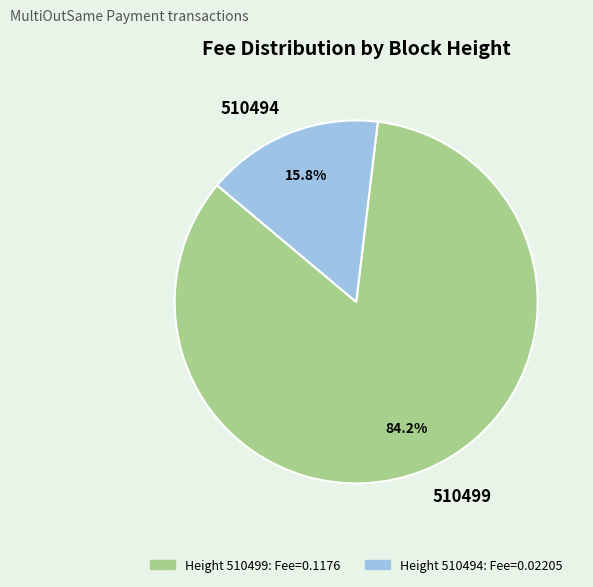

Do 510499 and 510494 together represent more than half of the pie?

Yes